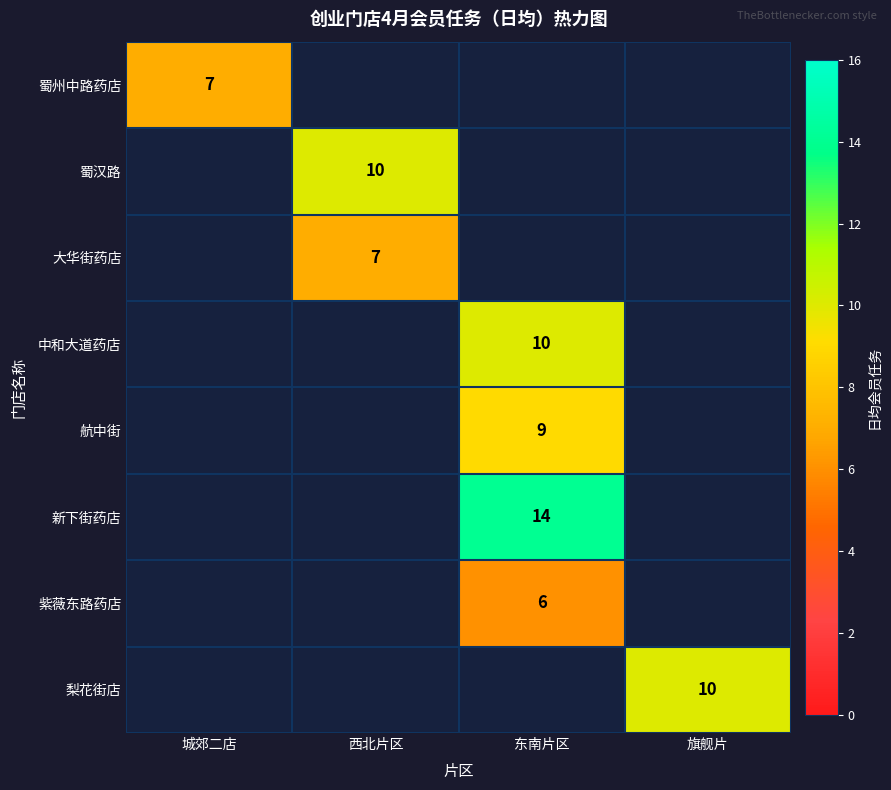

The value of 新下街药店 at 东南片区 is 14. True or false?

True